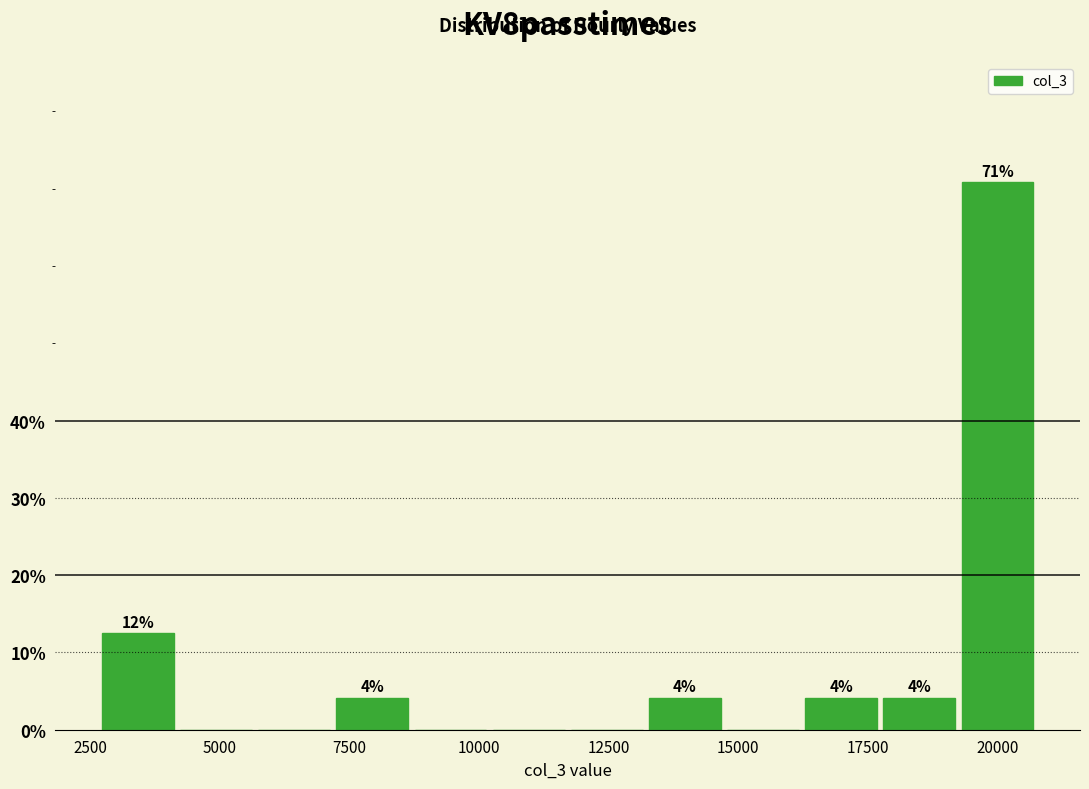

Around what value on the x-axis is the tallest bar? Give the approximate position of its centre, as read against the axis.

20000